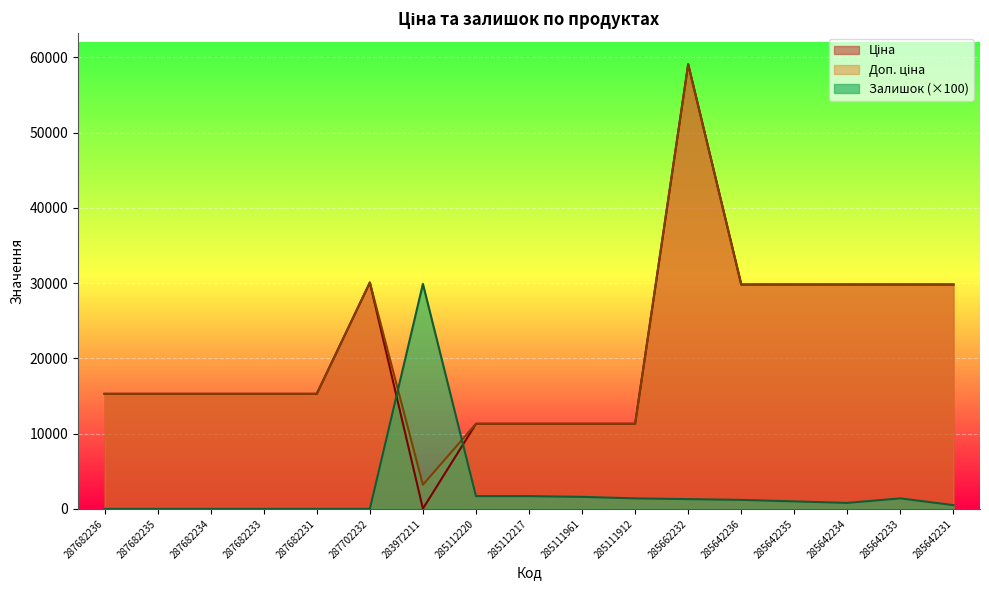

Which label corresponds to the smallest value in the chart?

287682236